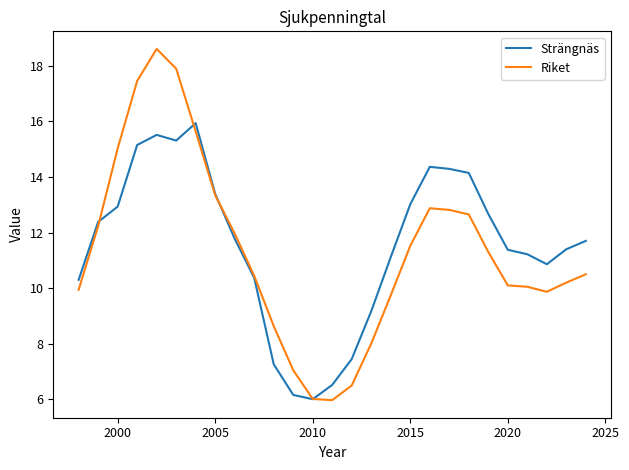

Which series has the widest spread of values?

Riket